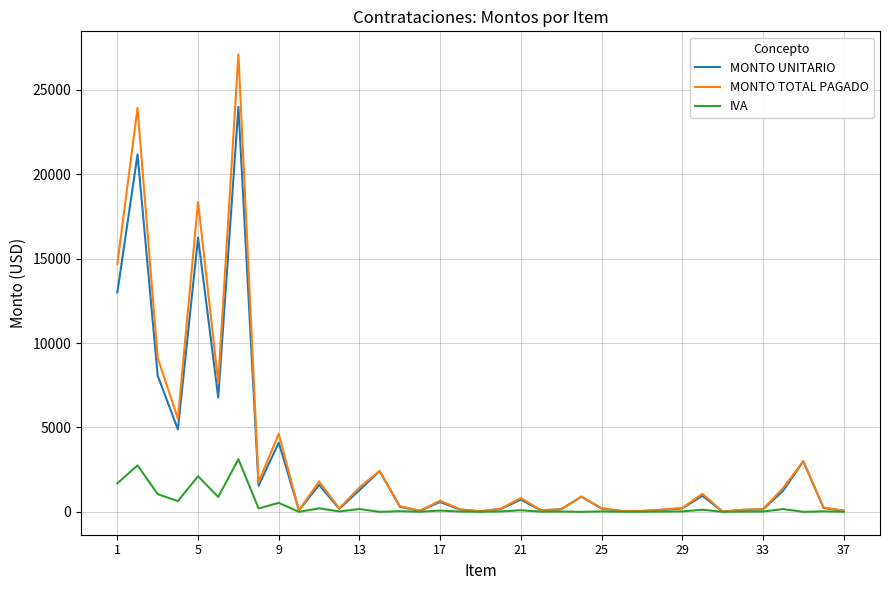

How many lines are shown in the chart?

3